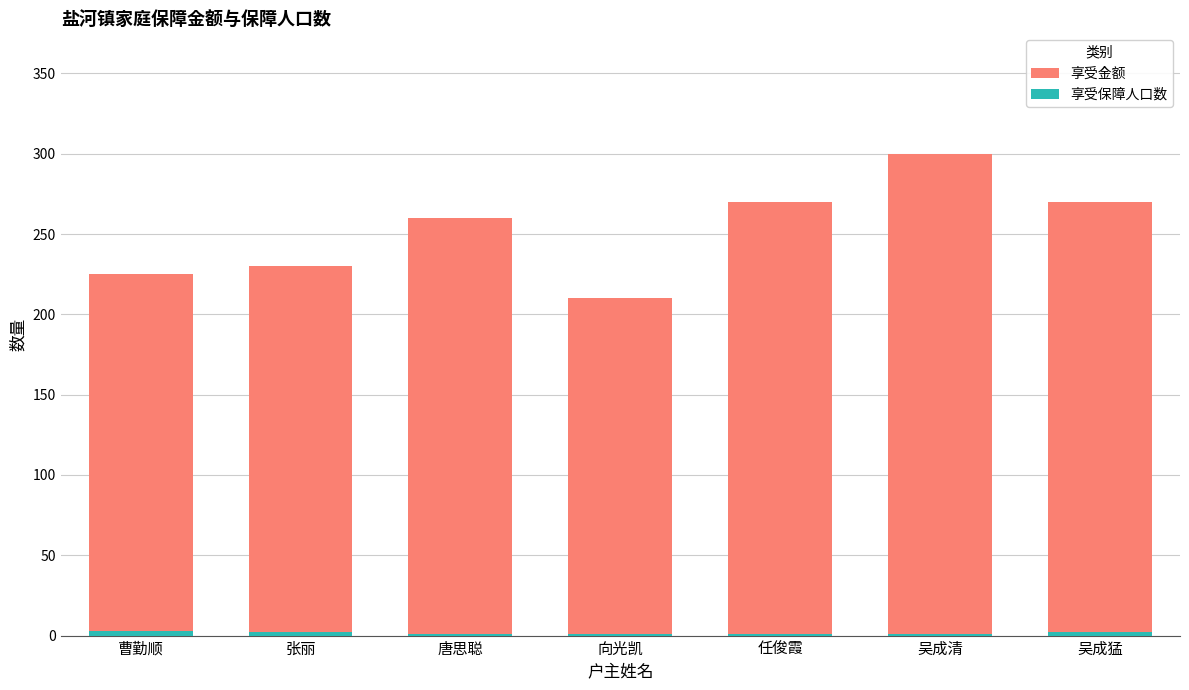

Reading left to right, what are all the values shown in this chart?

享受金额: 225	230	260	210	270	300	270
享受保障人口数: 3	2	1	1	1	1	2